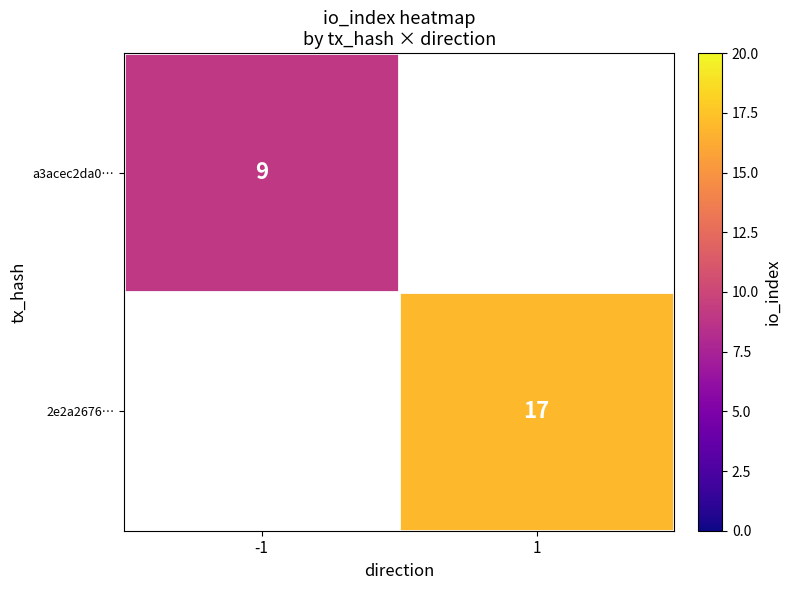

What is the minimum value shown in the chart?

9.0